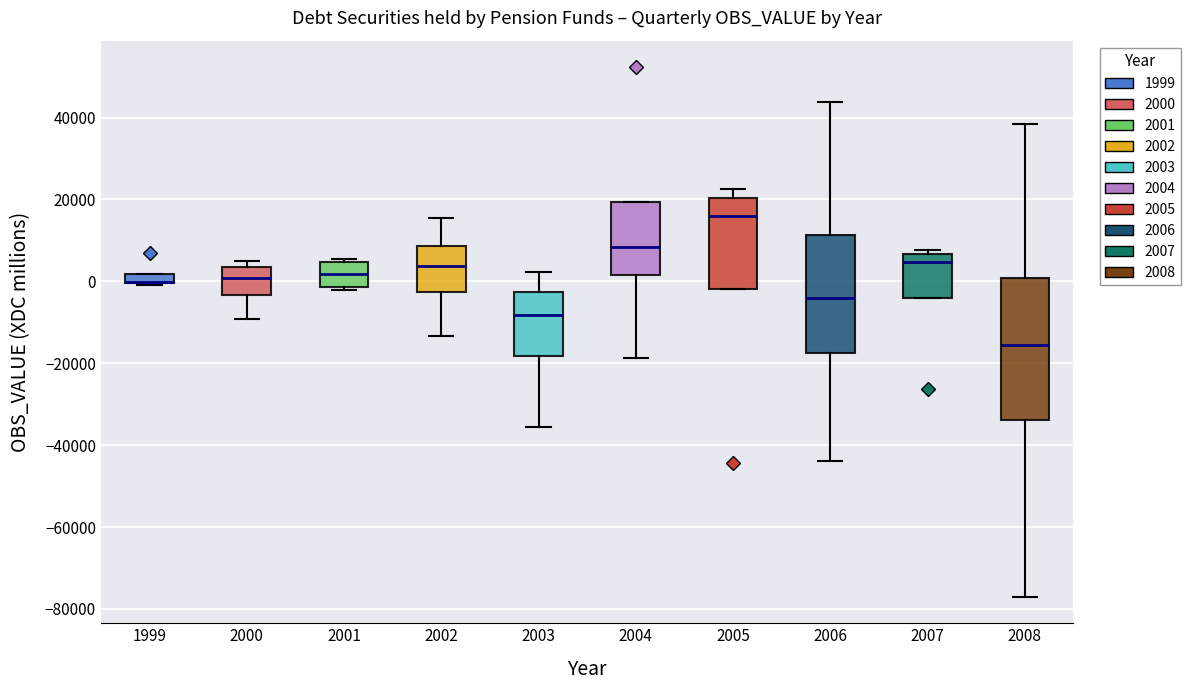

Which box is the tallest, from its lower edge to its upper edge?

2008